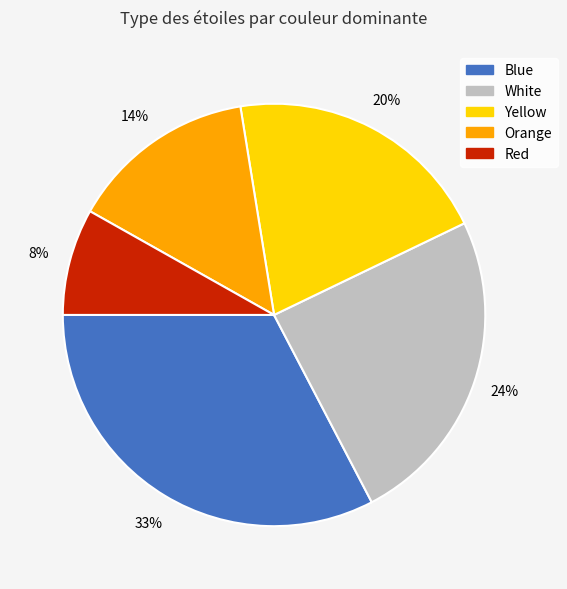

Is the sum of White and Yellow greater than half?

No